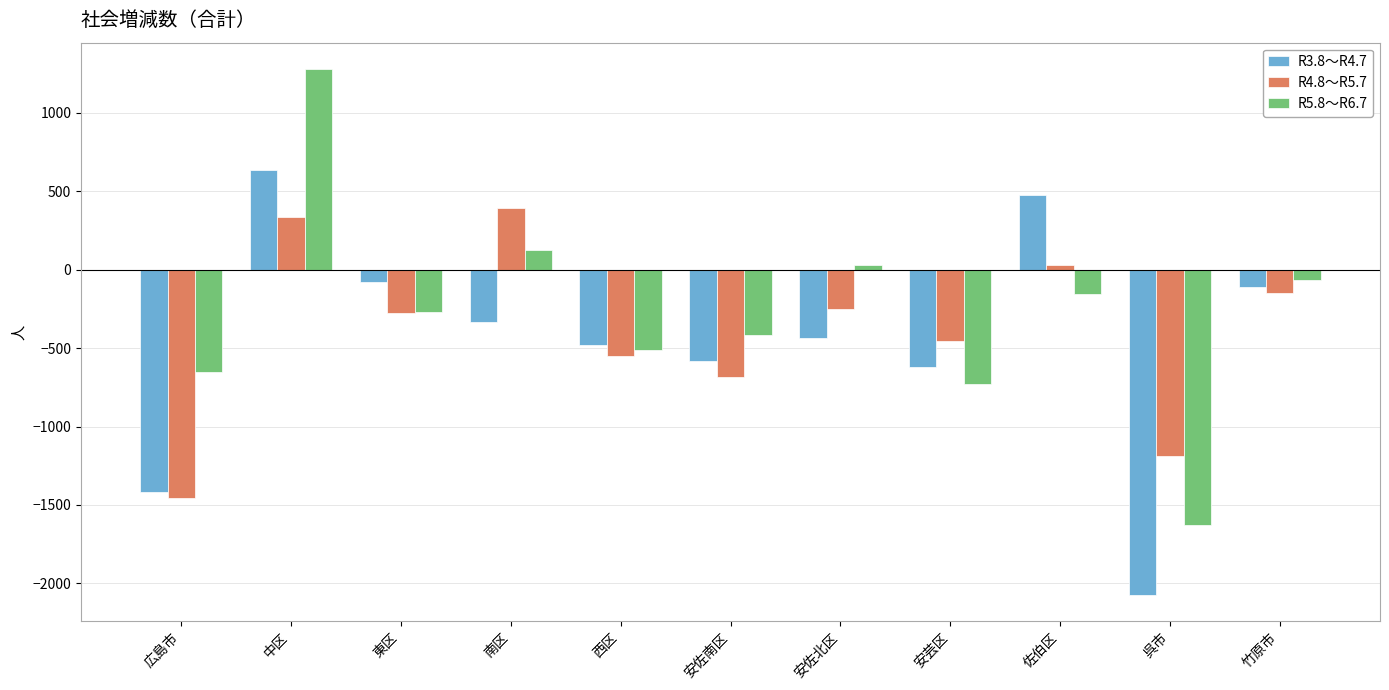

What is the value of the R4.8～R5.7 bar at the 5th from the left?

-549